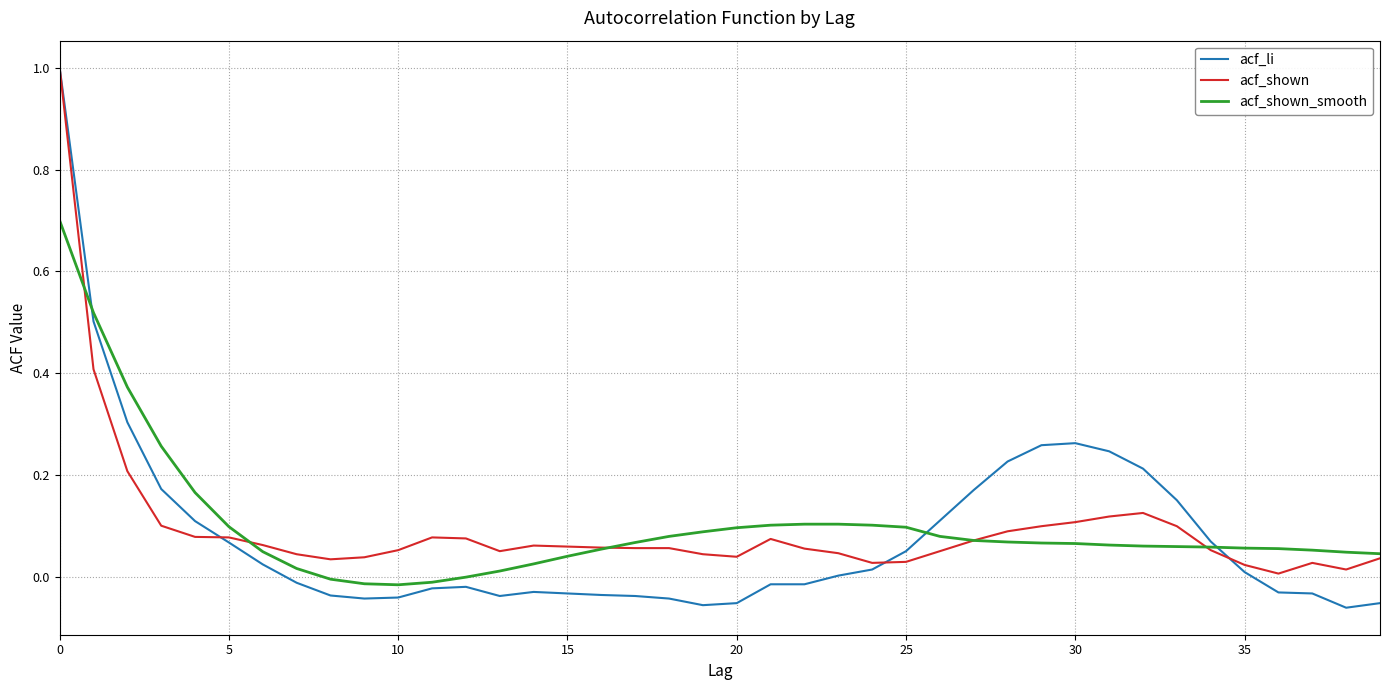

Which series has the widest spread of values?

acf_li